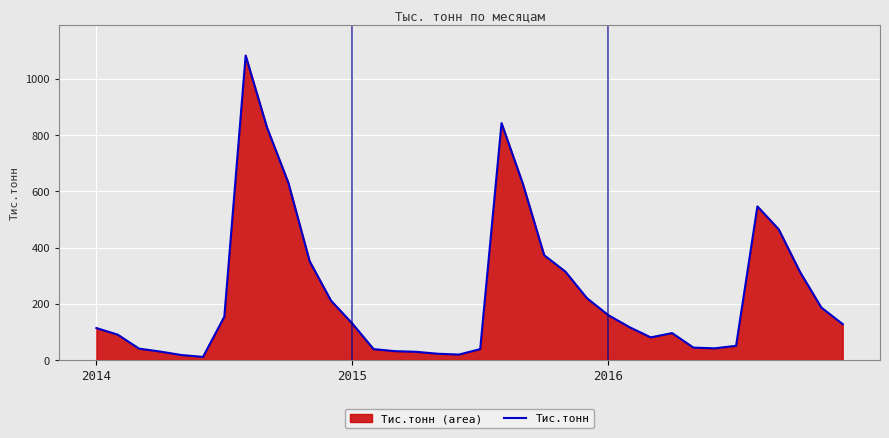

What is the approximate value at 2014?

113.7